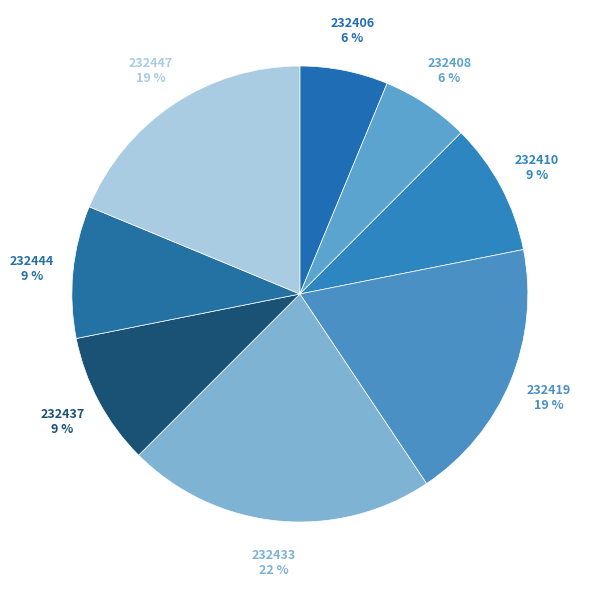

How many slices are in this pie chart?

8